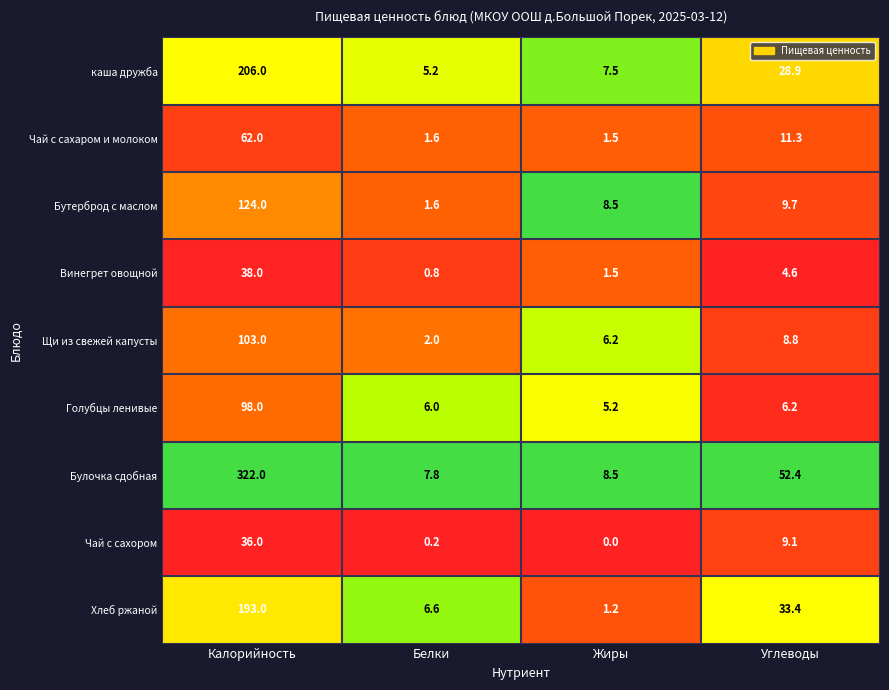

How many values in the Винегрет овощной series are below 4?

2